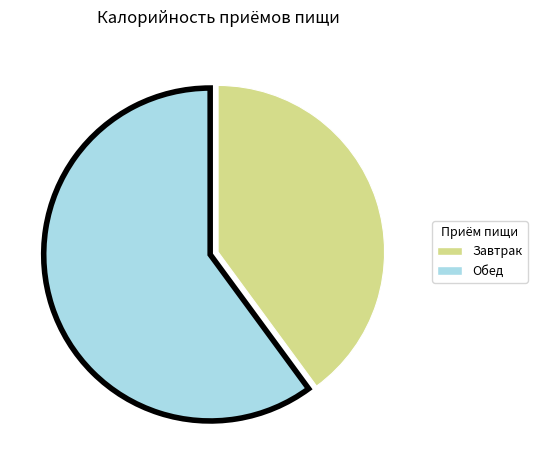

True or false: Обед accounts for 60% of the total.

True